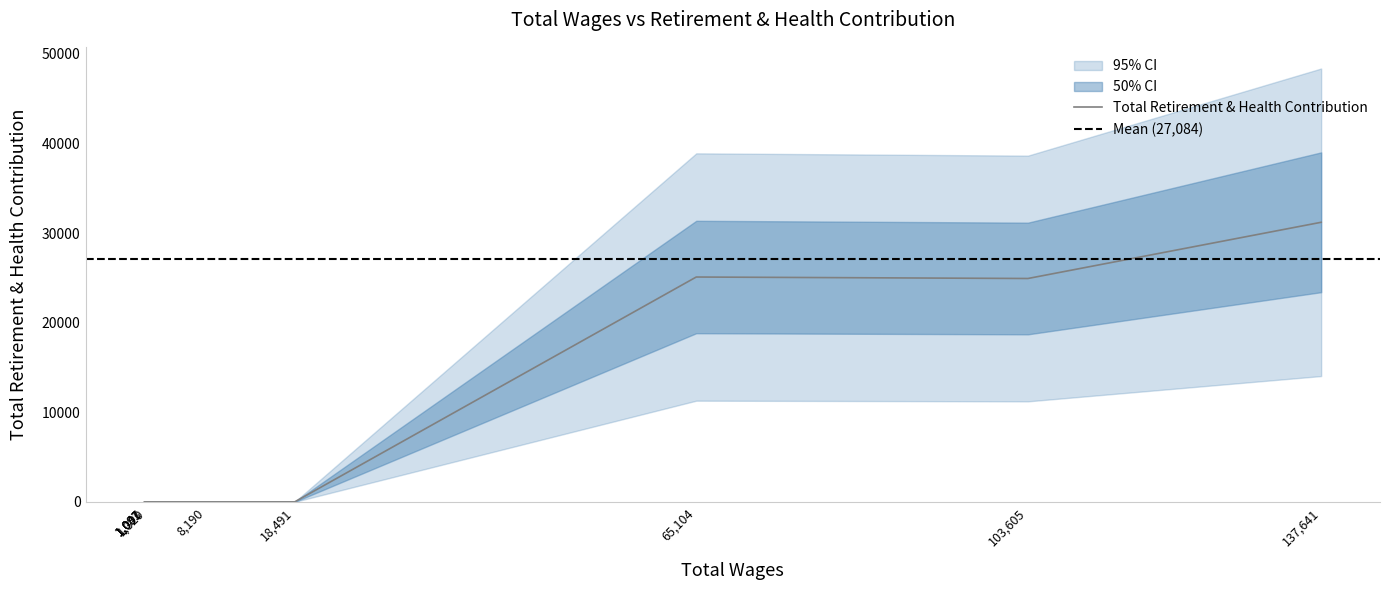

What is the maximum value shown in the chart?

31212